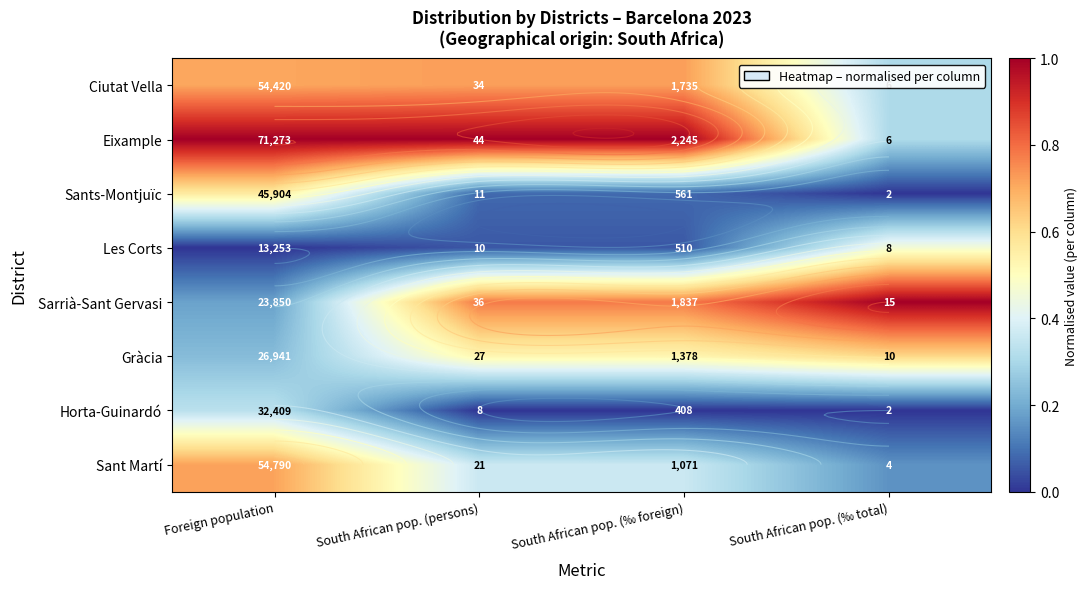

True or false: Sants-Montjuïc has a value of -0.4 at South African pop. (‰ total).

False